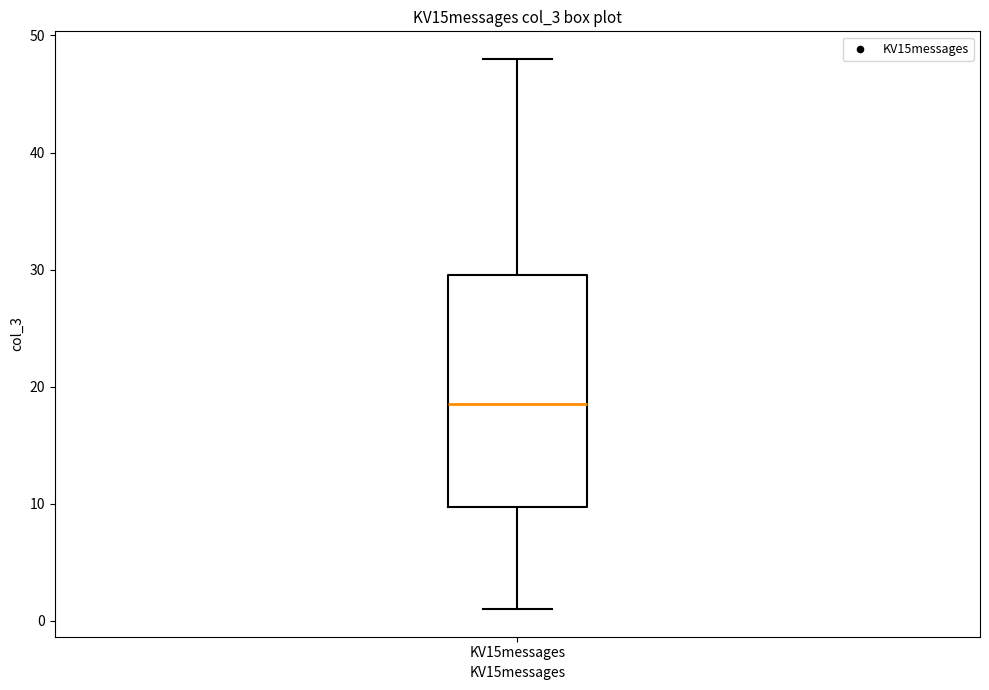

Read this box plot against the y-axis: the position of the median line, the range covered by the box, and the ends of both whiskers. The values are not printed on the chart, so give them approximately, as read against the axis.

median 19, box 10 to 30, whiskers 1 to 48